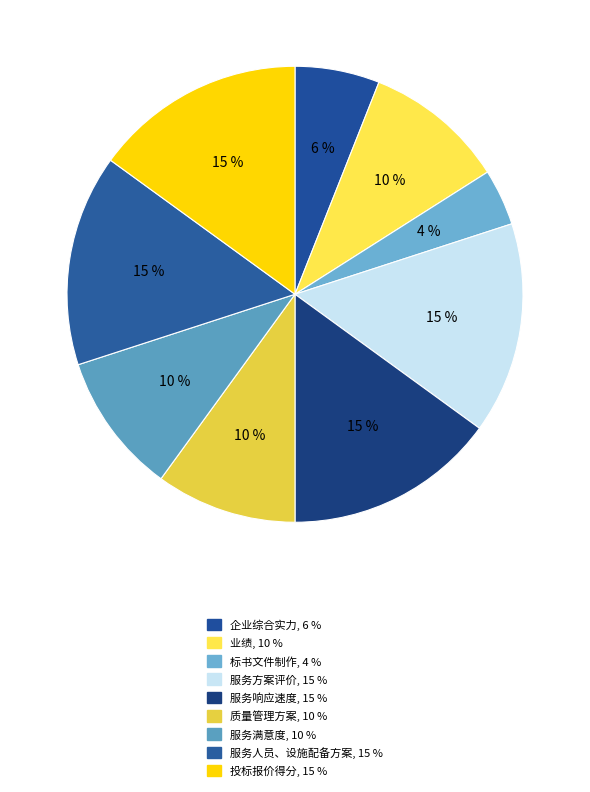

The 服务满意度 slice represents 10% of the pie. True or false?

True